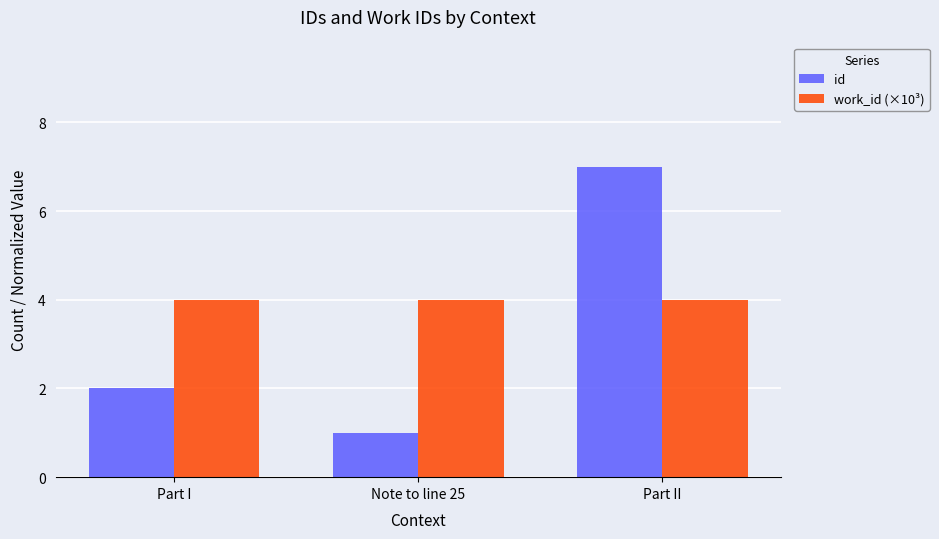

What is the sum of the id values at Part II and Part I?

9